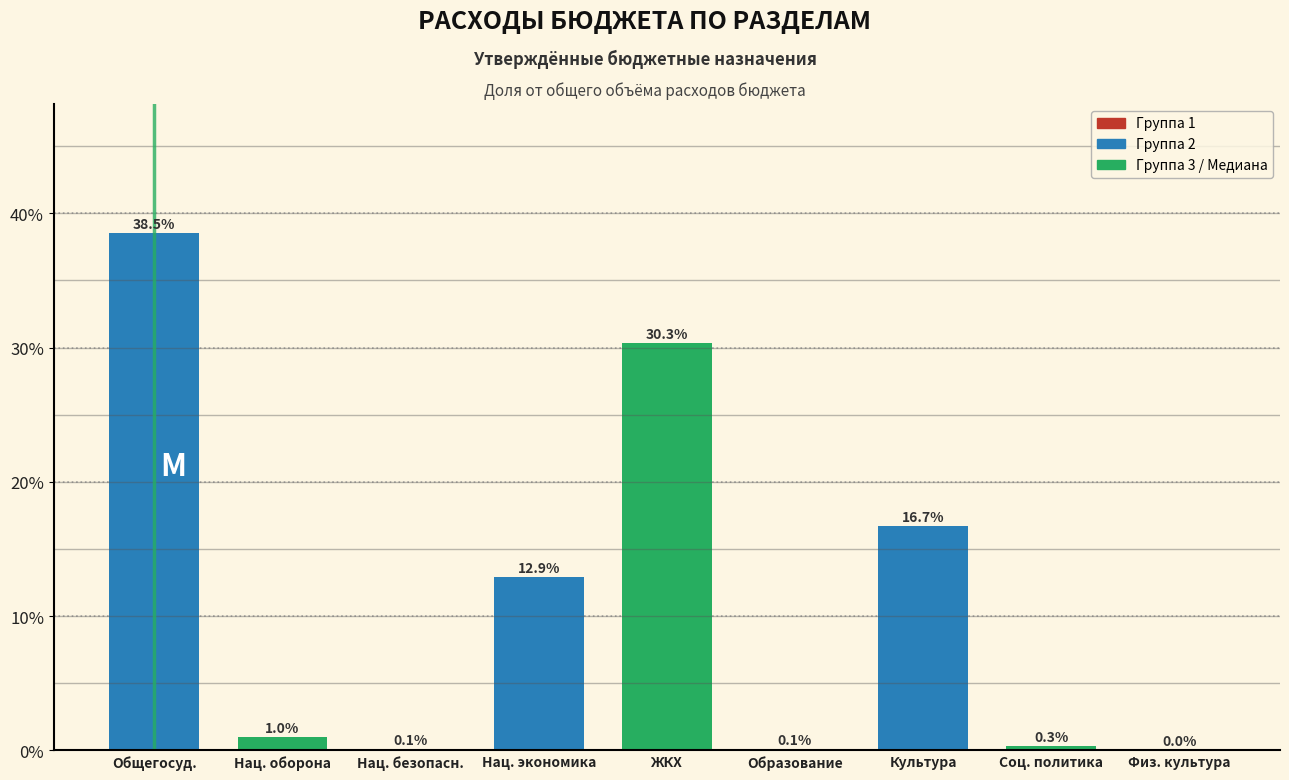

What is the sum of the values at Общегосуд. and Нац. оборона?

39.5